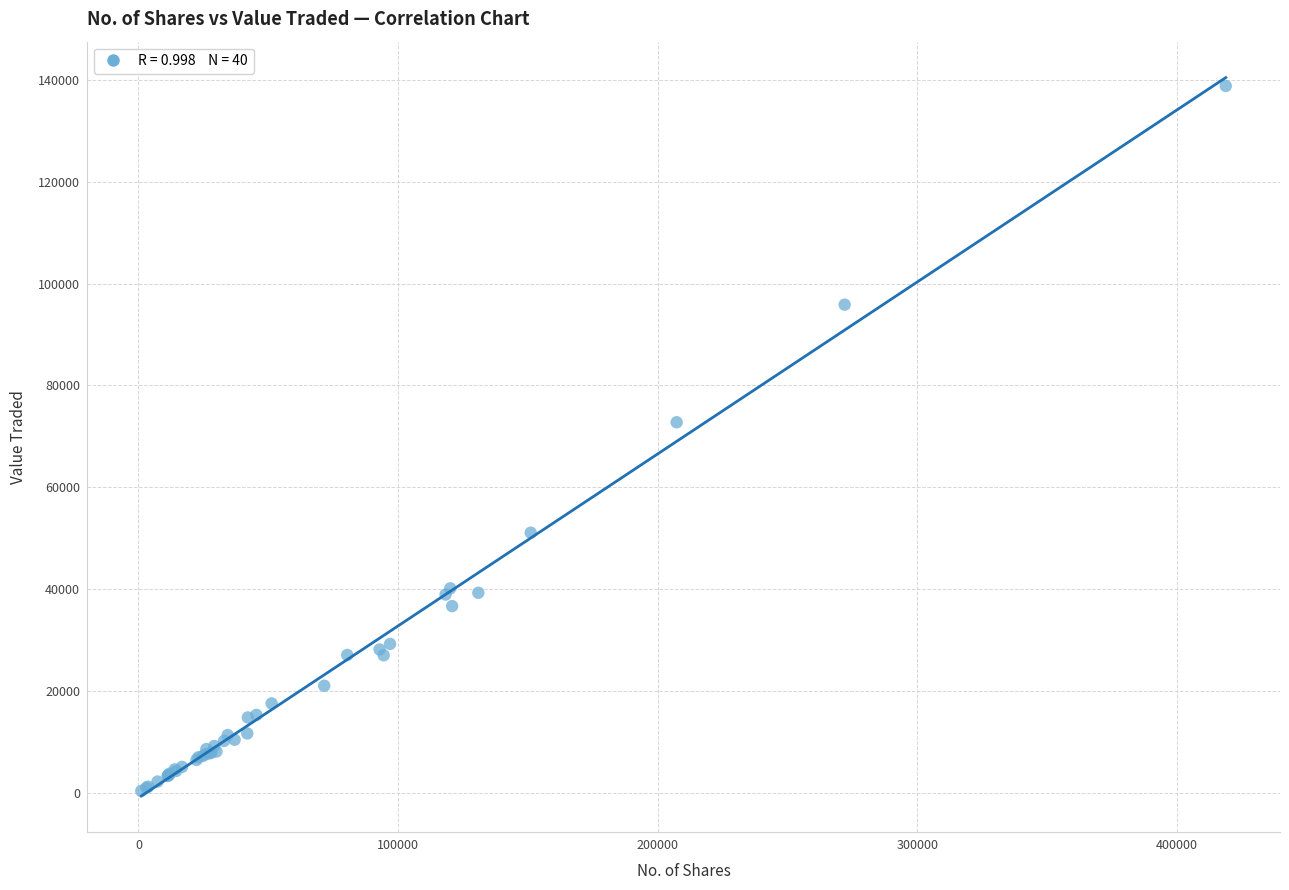

What Y value in the scatter plot is closest to 69574?

72750